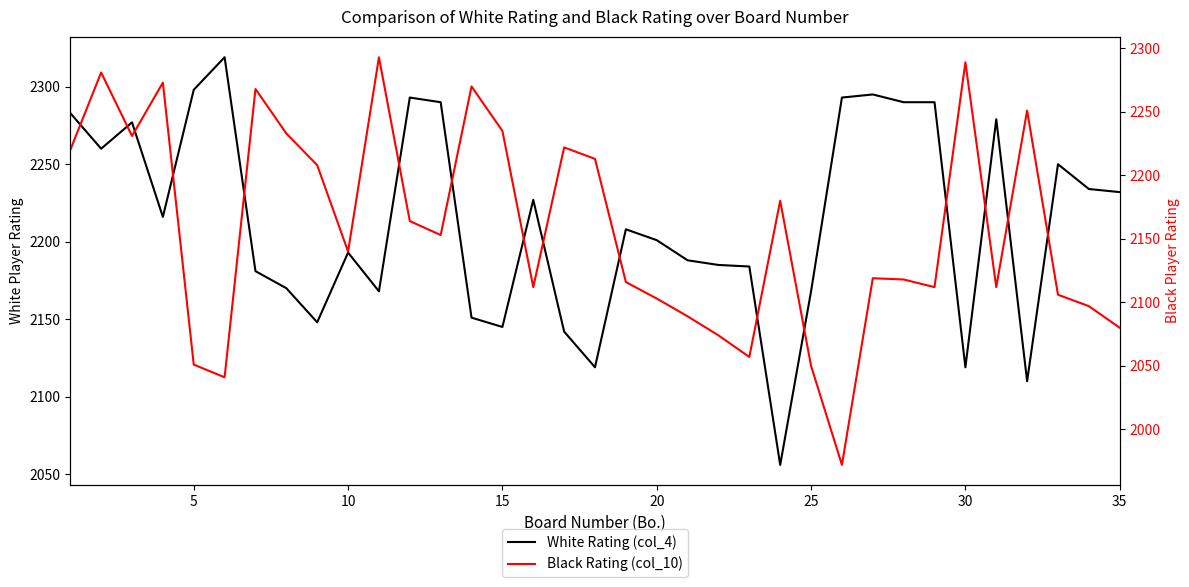

True or false: White Rating (col_4) has a value of 3618 at 18.

False